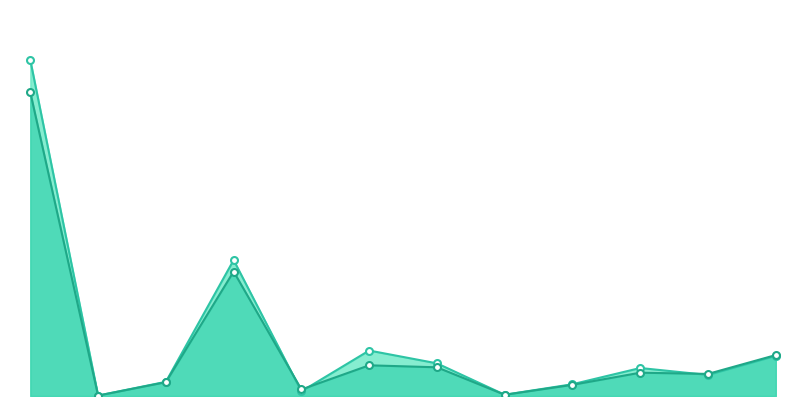

What is the difference between the highest and lowest values at 9?

17.9